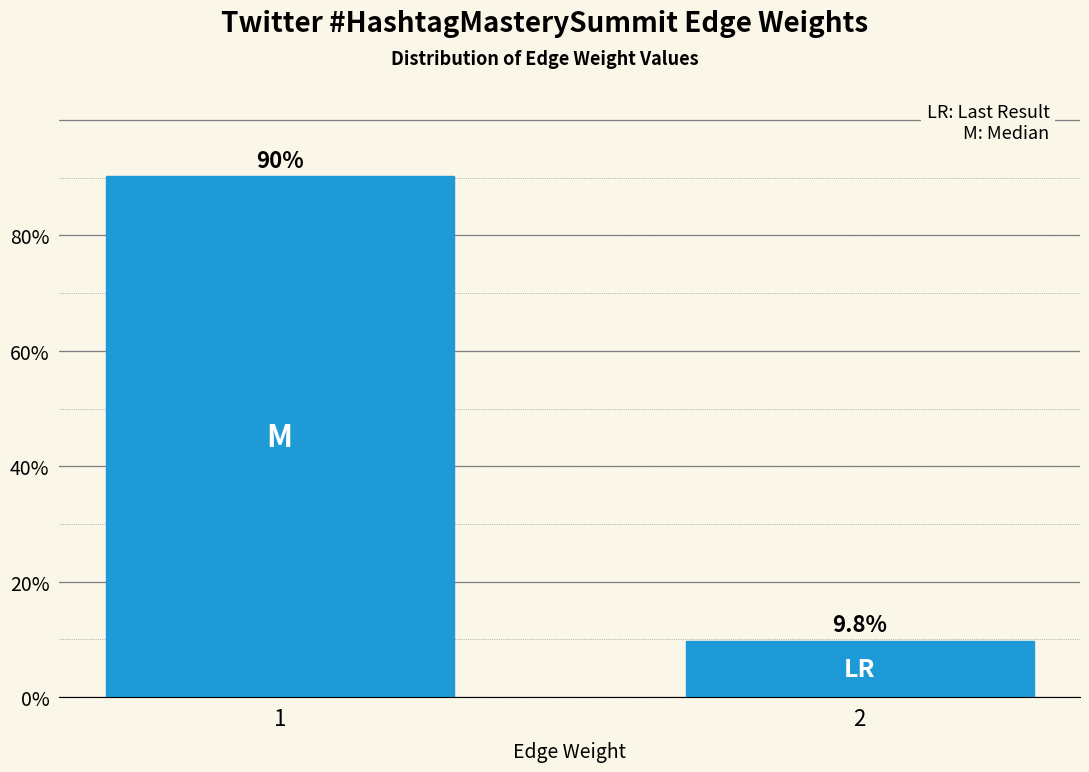

Reading left to right, transcribe all the data shown in this chart.

1=90.2	2=9.8